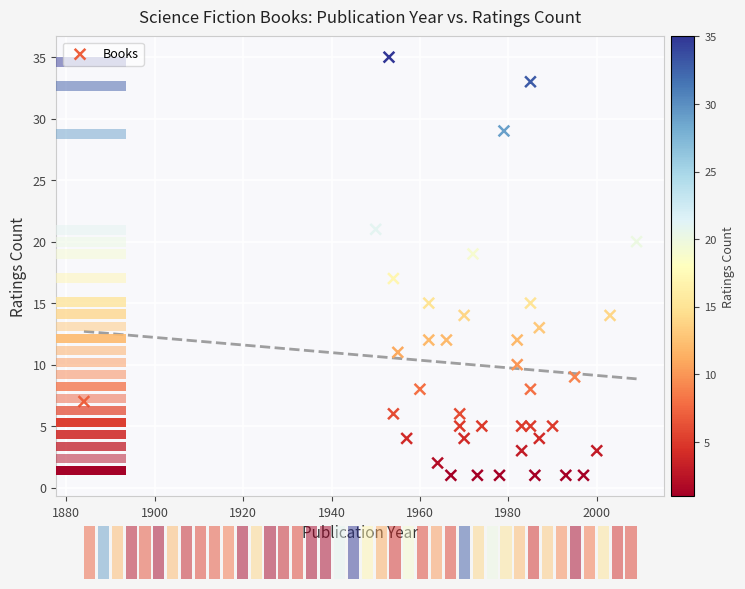

What is the range of X values (max minus min)?

125